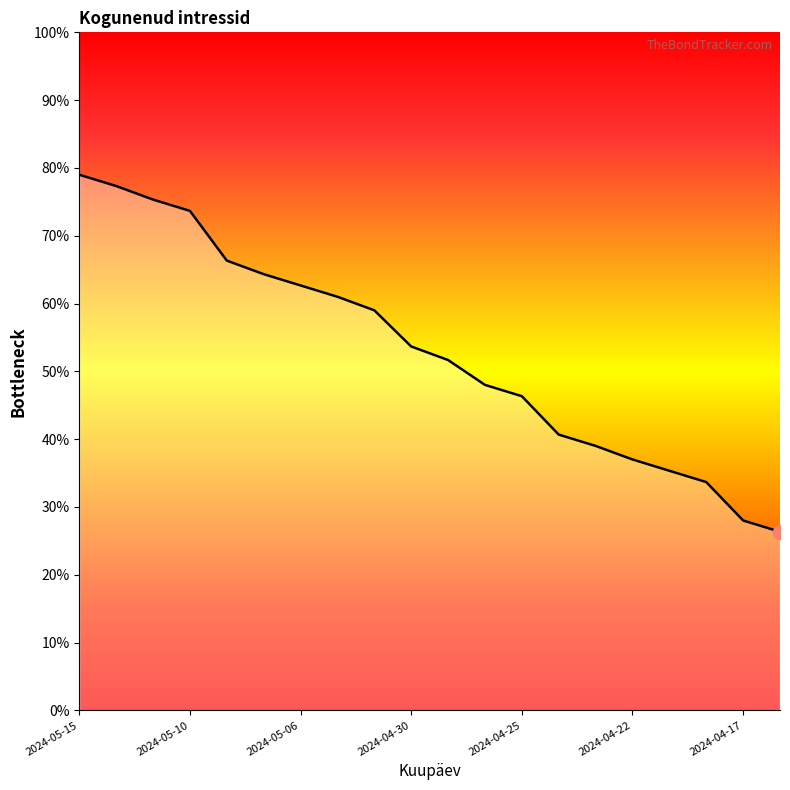

Count the values in the range 0 to 1.

20